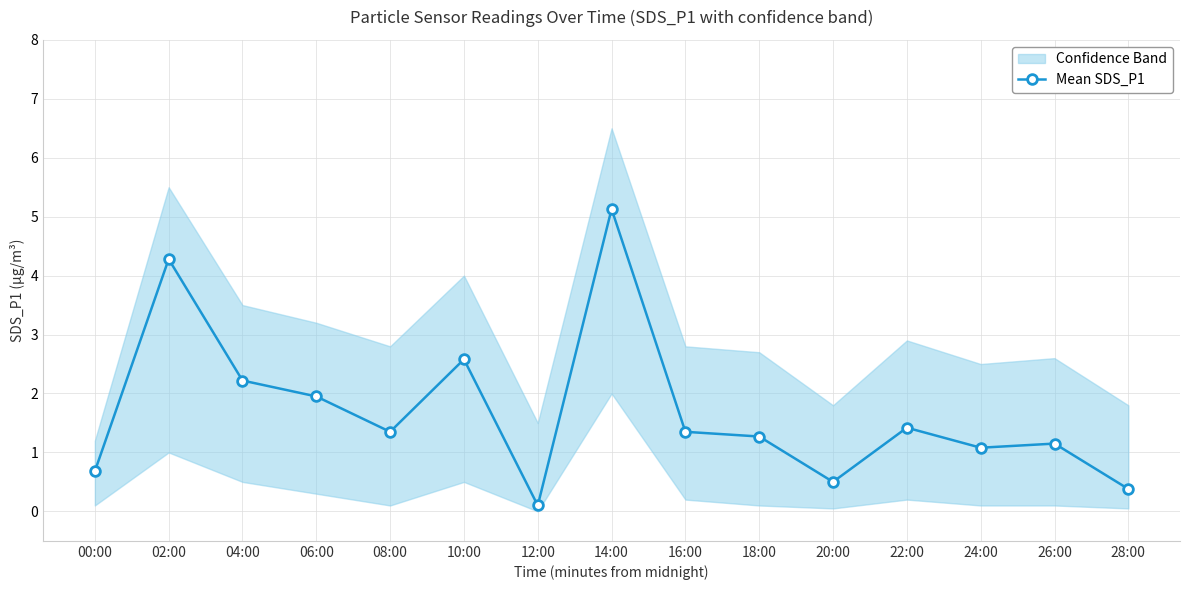

How many interior local peaks (higher than both neighbors) does the data have?

5